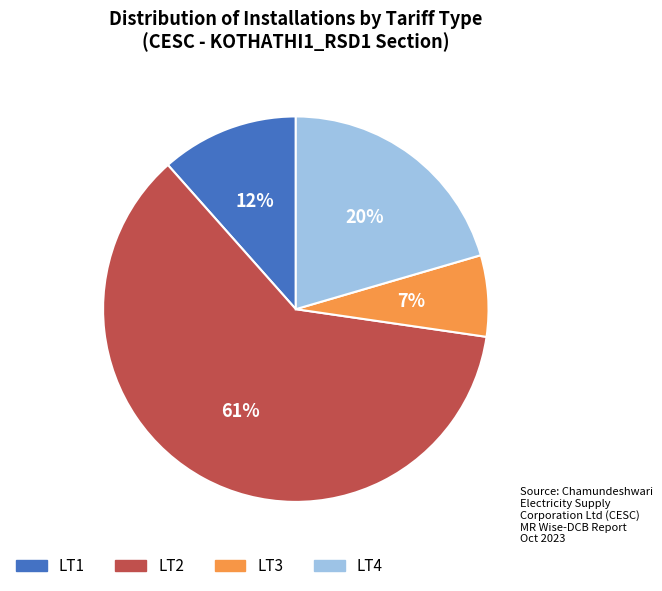

Approximately how many times larger is the value at LT4 compared to LT2?

0.3